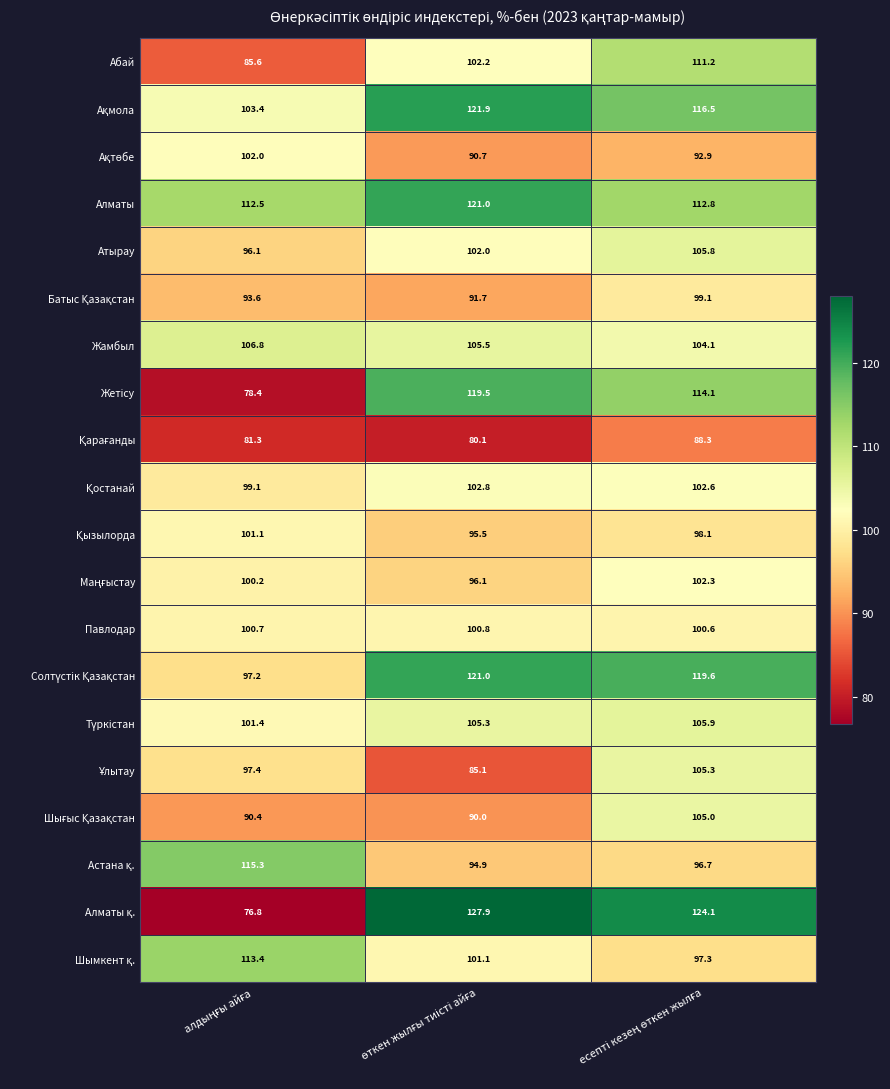

What is the maximum value shown in the chart?

127.9